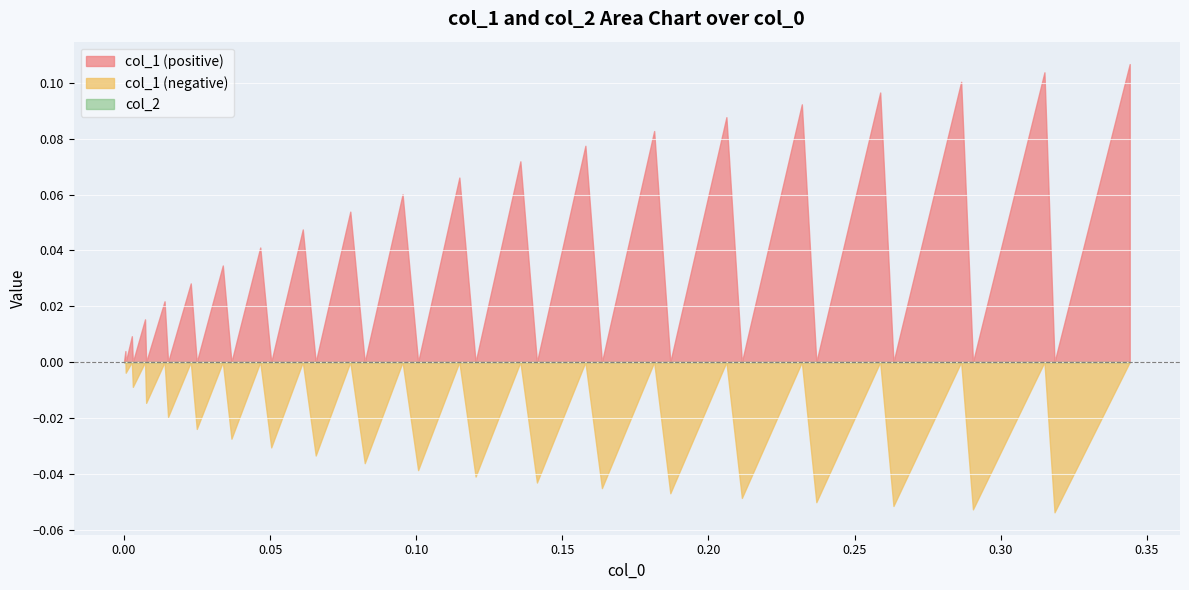

Reading left to right, transcribe all the data shown in this chart.

col_1: 0.0	0.0	-0.0	0.0	-0.0	0.0	-0.0	0.0	-0.0	0.0	-0.0	0.0	-0.0	0.0	-0.0	0.0	-0.0	0.1	-0.0	0.1	-0.0	0.1	-0.0	0.1	-0.0	0.1	-0.0	0.1	-0.0	0.1	-0.0	0.1	-0.1	0.1	-0.1	0.1	-0.1	0.1	-0.1	0.1
col_2: 0.0	0.0	0.0	0.0	0.0	0.0	0.0	0.0	0.0	0.0	0.0	0.0	0.0	0.0	0.0	0.0	0.0	0.0	0.0	0.0	0.0	0.0	0.0	0.0	0.0	0.0	0.0	0.0	0.0	0.0	0.0	0.0	0.0	0.0	0.0	0.0	0.0	0.0	0.0	0.0